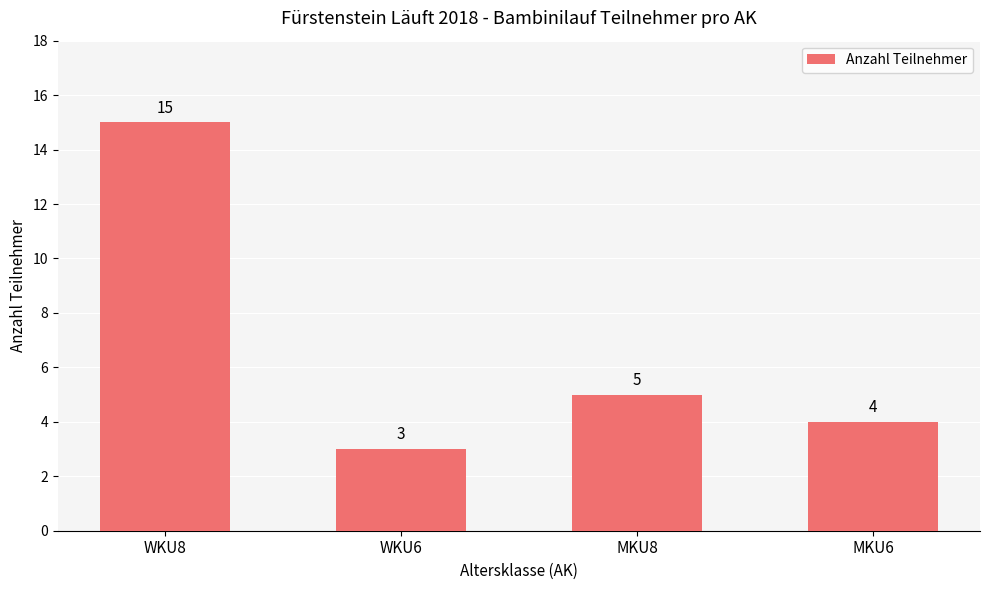

What is the smallest value displayed?

3